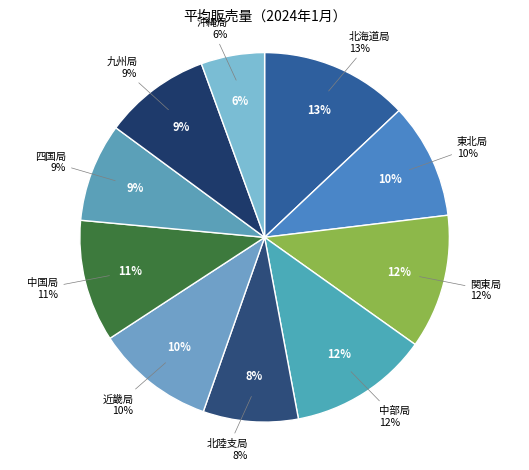

What is the largest slice in the pie chart?

北海道局